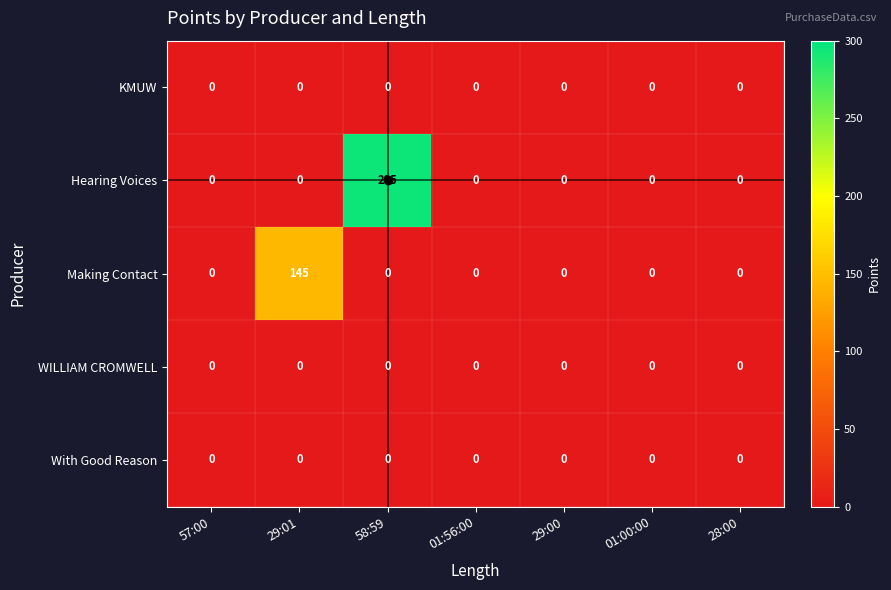

Is it true that Making Contact equals 0 at 29:00?

True